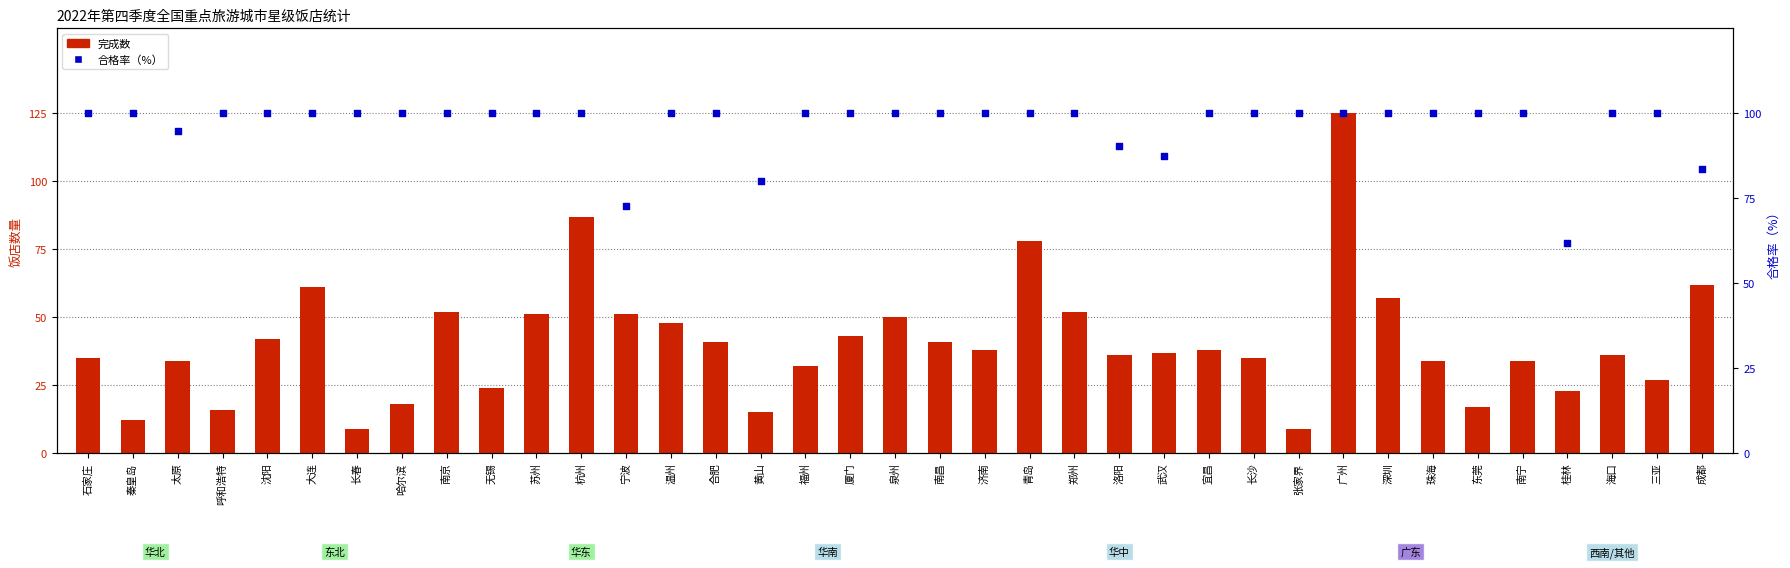

At which category is the sum across all series the highest?

广州